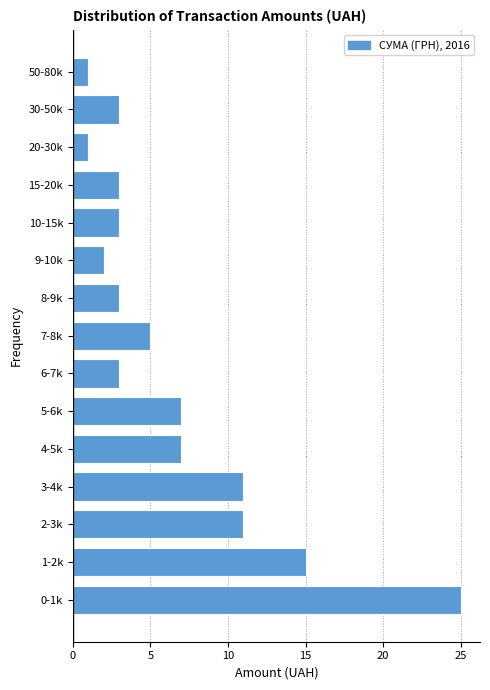

Reading top to bottom, what are all the values shown in this chart?

50-80k=1	30-50k=3	20-30k=1	15-20k=3	10-15k=3	9-10k=2	8-9k=3	7-8k=5	6-7k=3	5-6k=7	4-5k=7	3-4k=11	2-3k=11	1-2k=15	0-1k=25